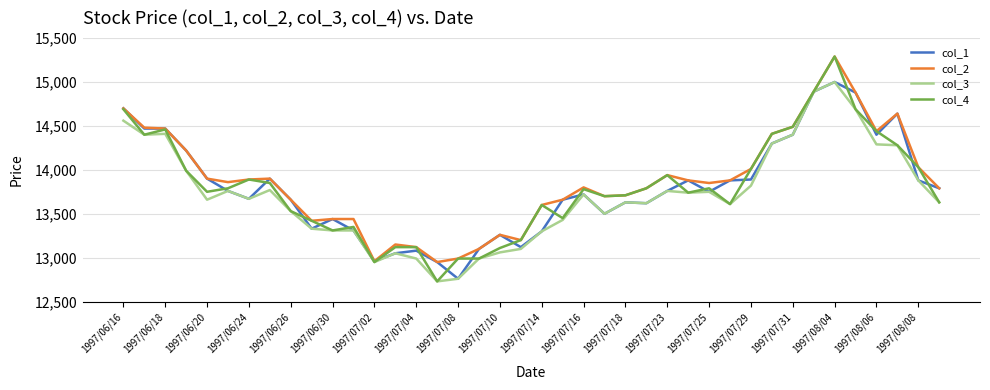

What is the lowest value of the col_1 series?

12760